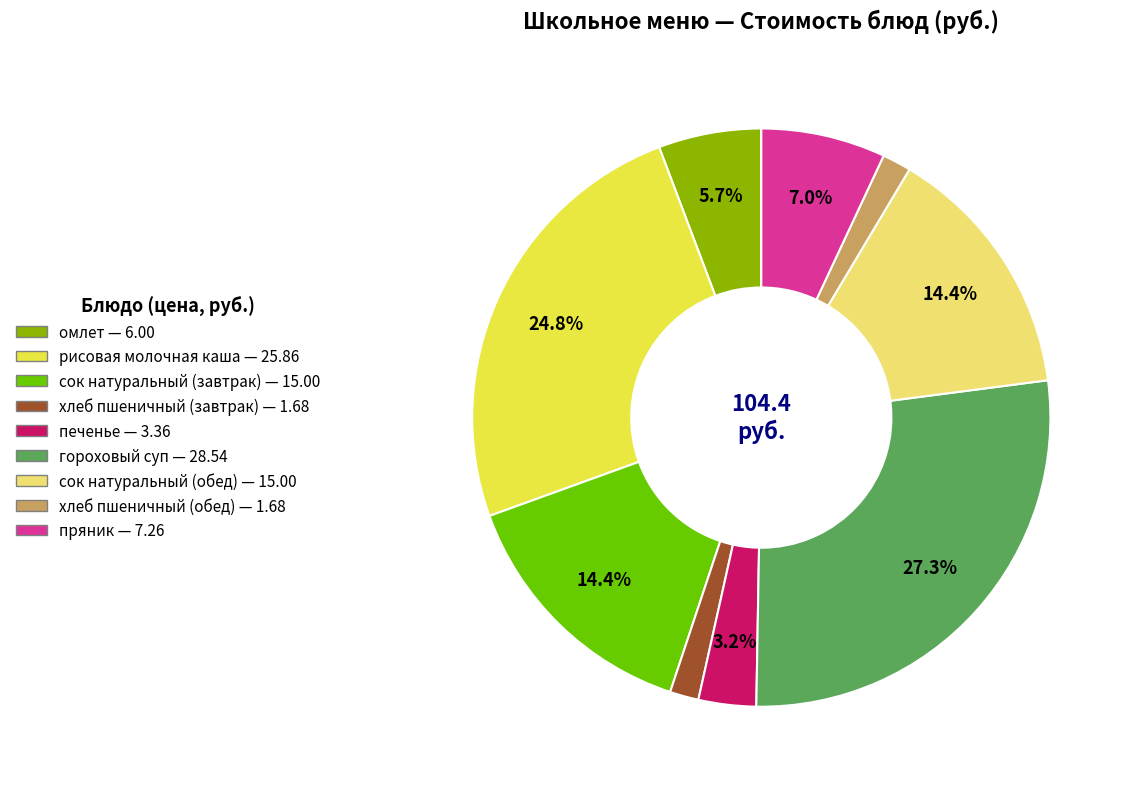

To the nearest percent, what is the average slice percentage?

11%